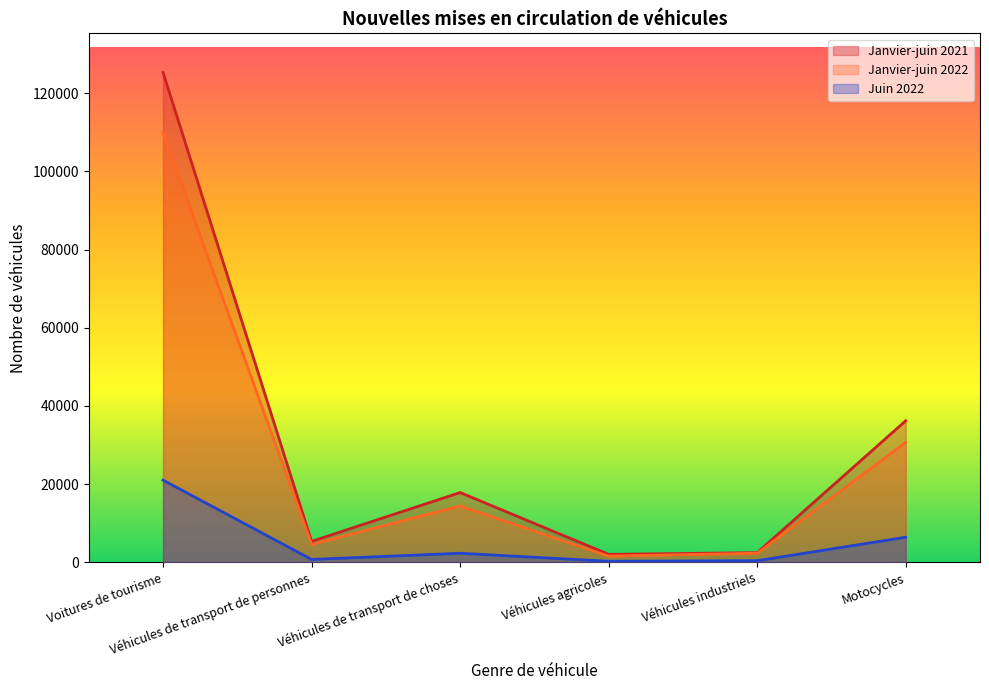

Count the number of categories in the chart.

6